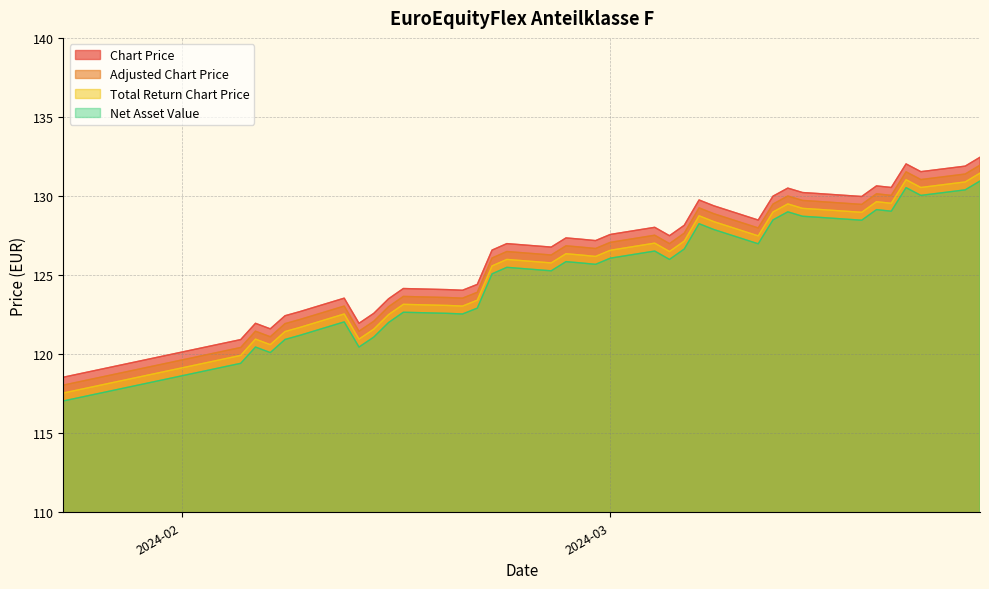

What is the difference between the maximum and minimum values in the Adjusted Chart Price series?

13.9